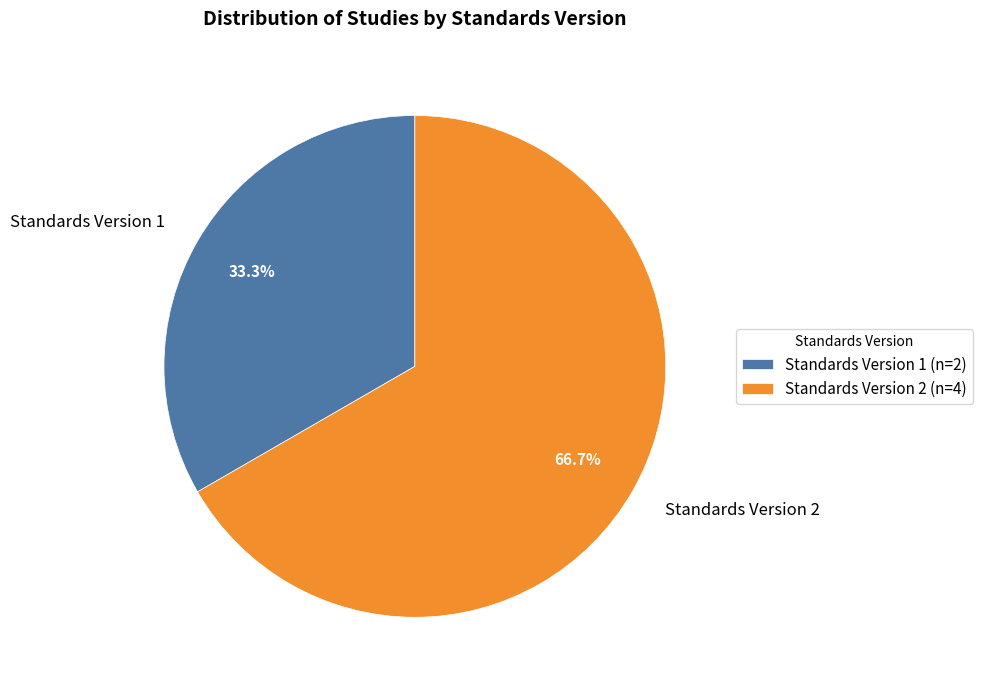

Which slice represents more than half of the pie?

Standards Version 2